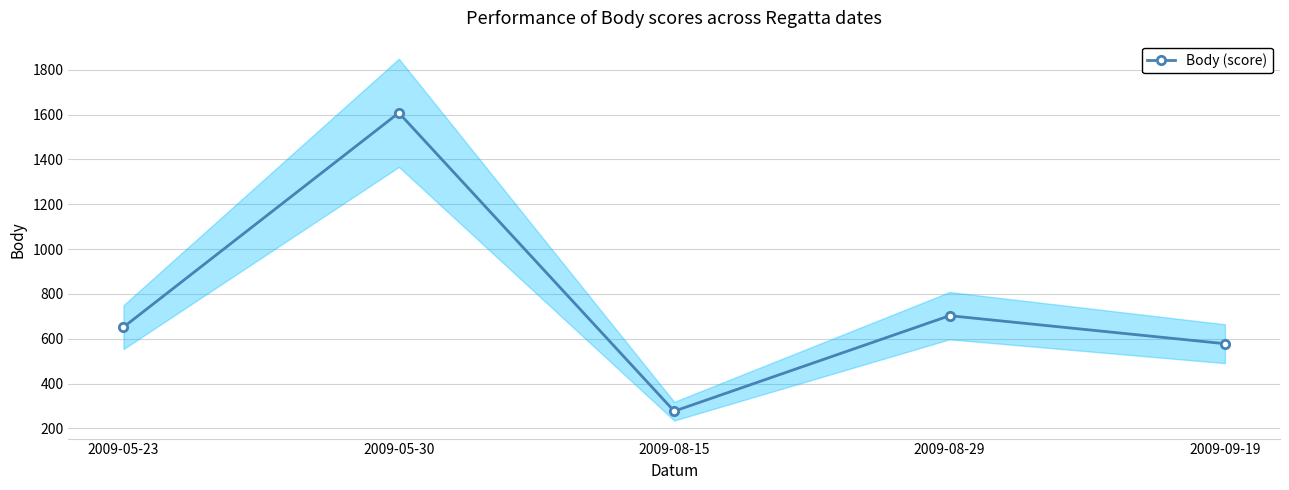

Reading left to right, list all the values displayed in this chart.

652	1608	277	703	578